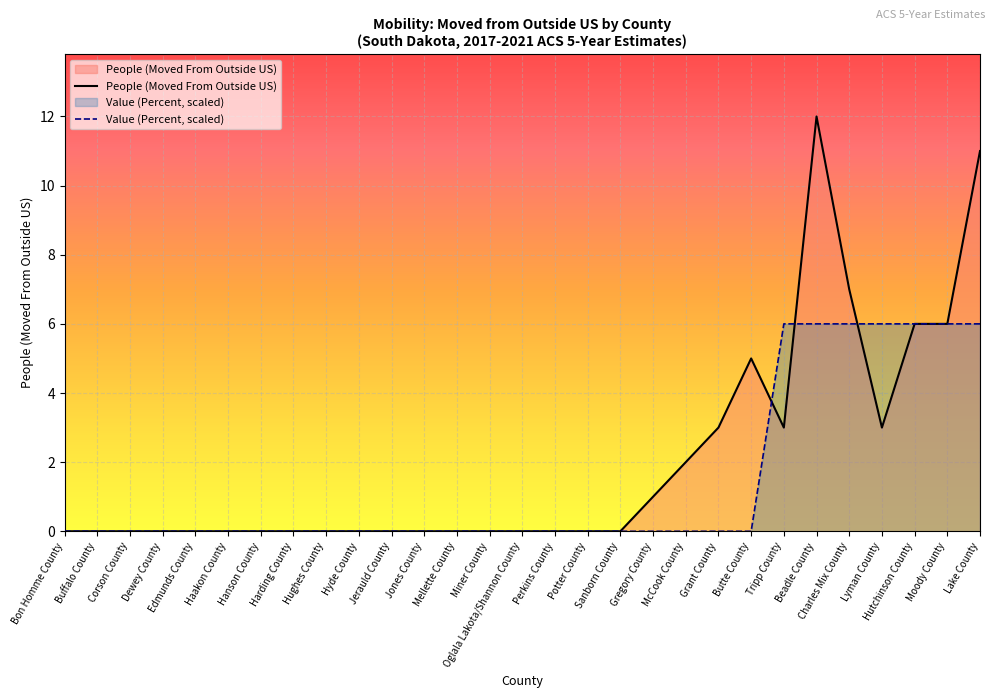

How many lines are shown in the chart?

2